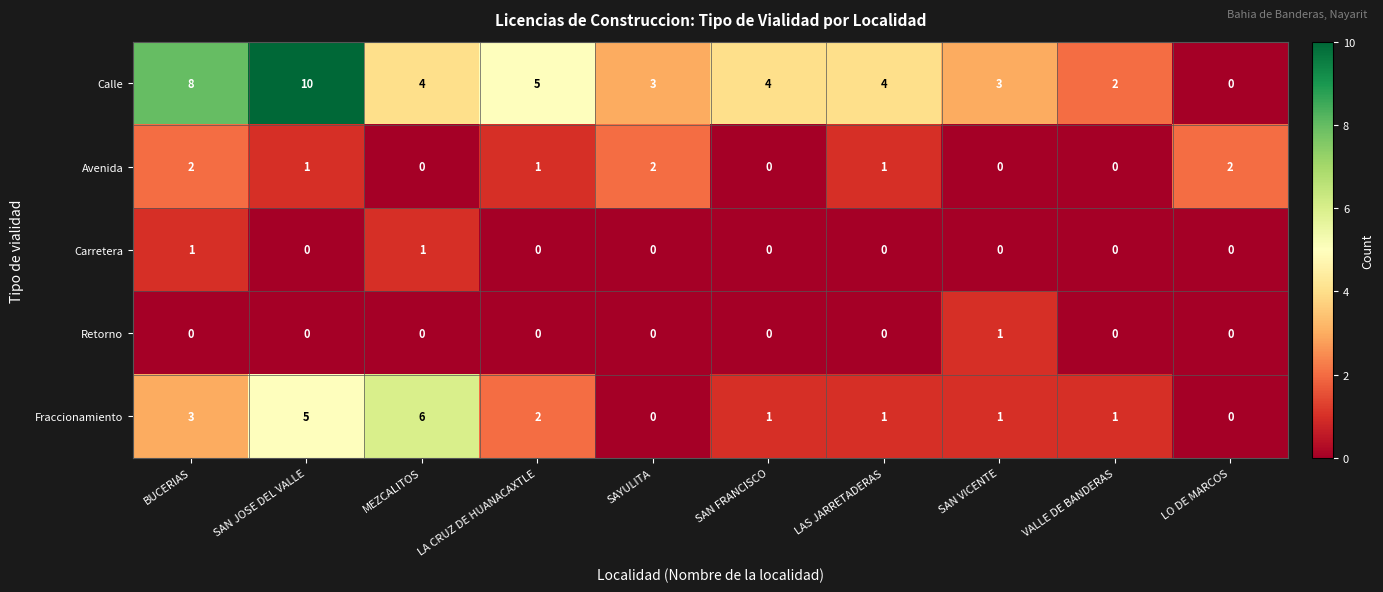

At which category does the chart reach its peak across all series?

SAN JOSE DEL VALLE